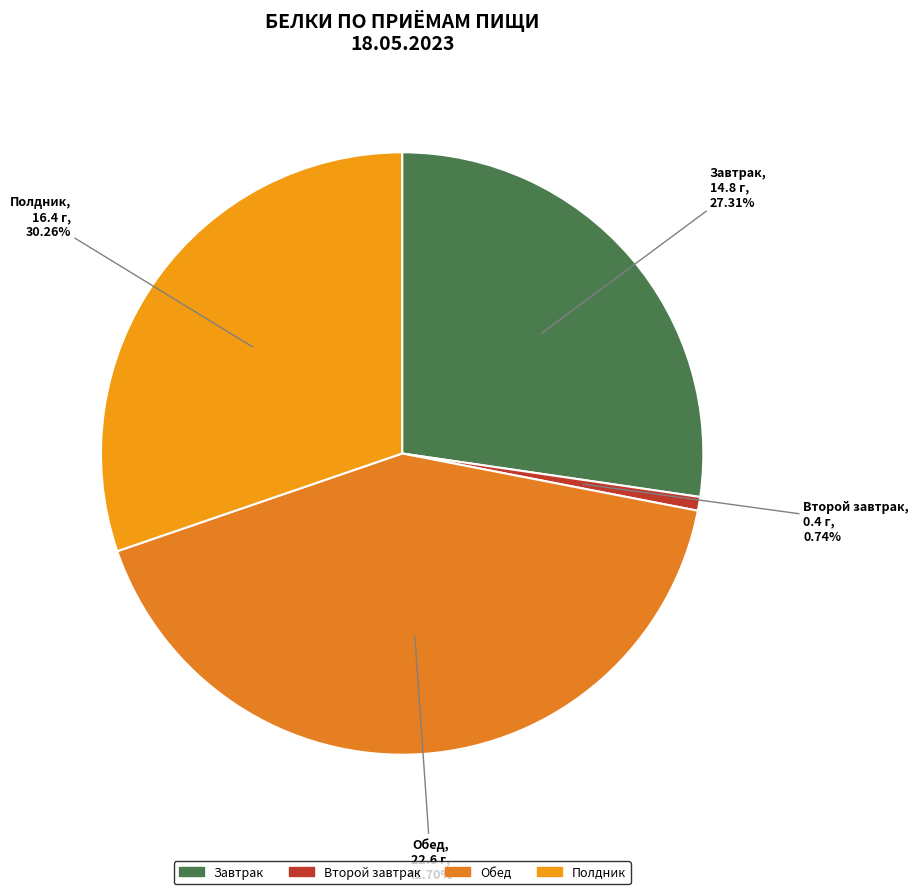

Which category has the smallest portion of the pie?

Второй завтрак